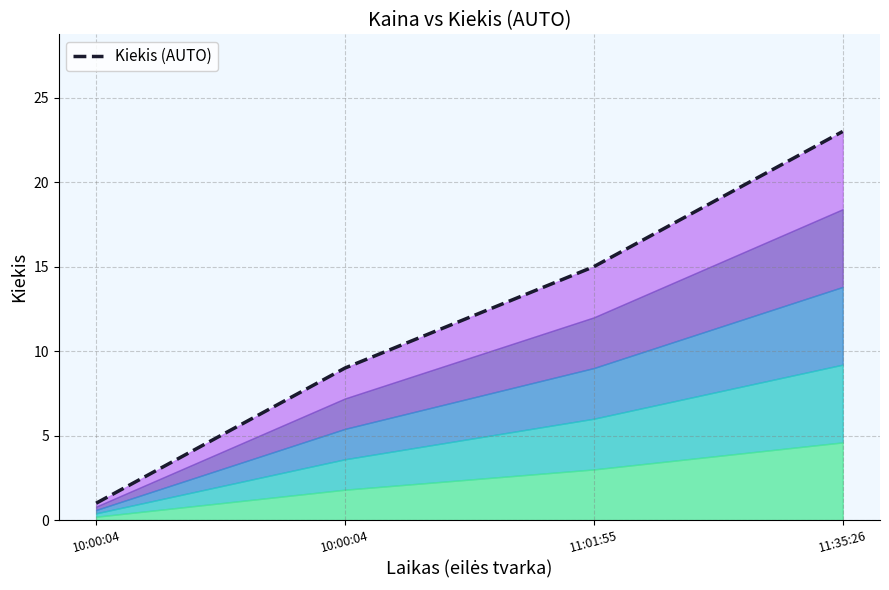

What is the sum of all values?

48